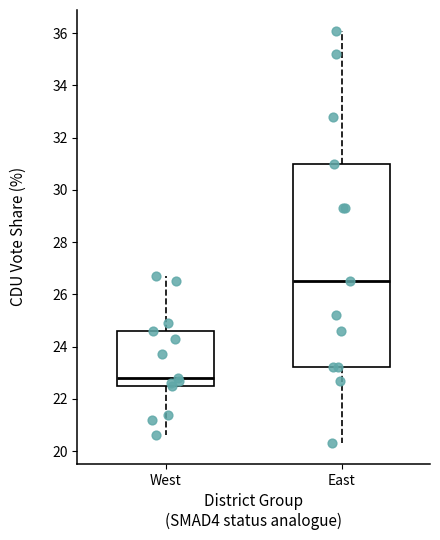

Where is the upper edge of the box for West on the y-axis? The values are not printed on the chart, so give them approximately, as read against the axis.

24.6